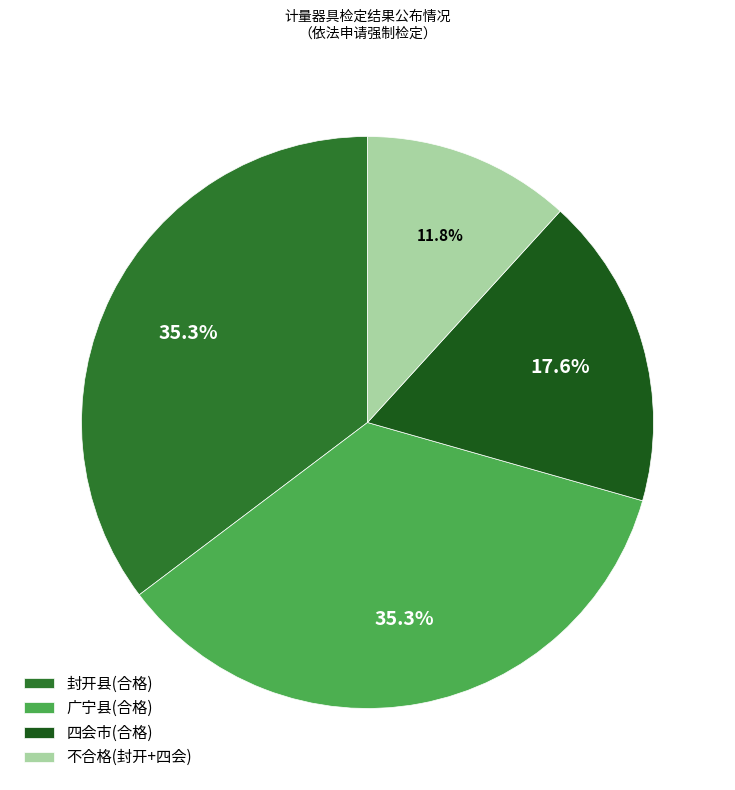

Count the number of slices in the pie.

4